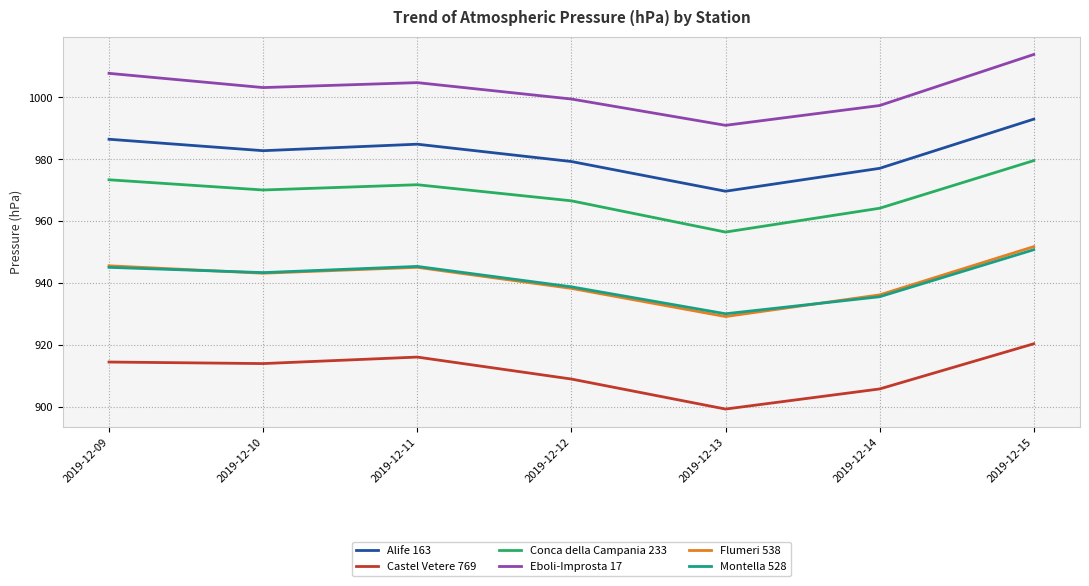

What is the difference between the maximum and minimum values in the Conca della Campania 233 series?

23.1